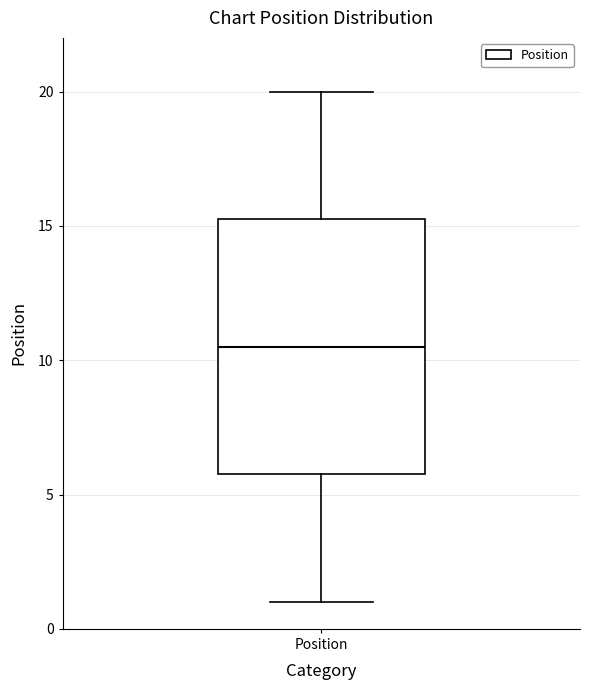

Where does the lower whisker of the box for Position end on the y-axis? The values are not printed on the chart, so give them approximately, as read against the axis.

1.0